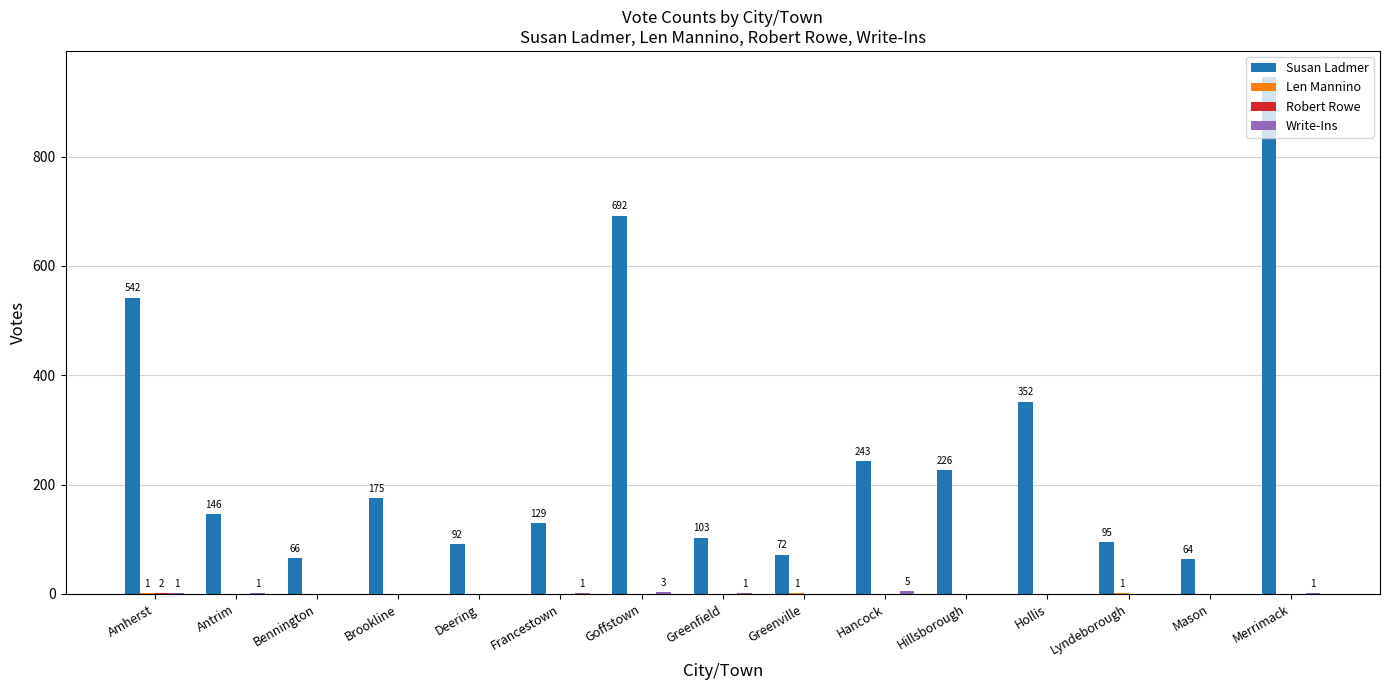

At which category is the sum across all series the highest?

Merrimack